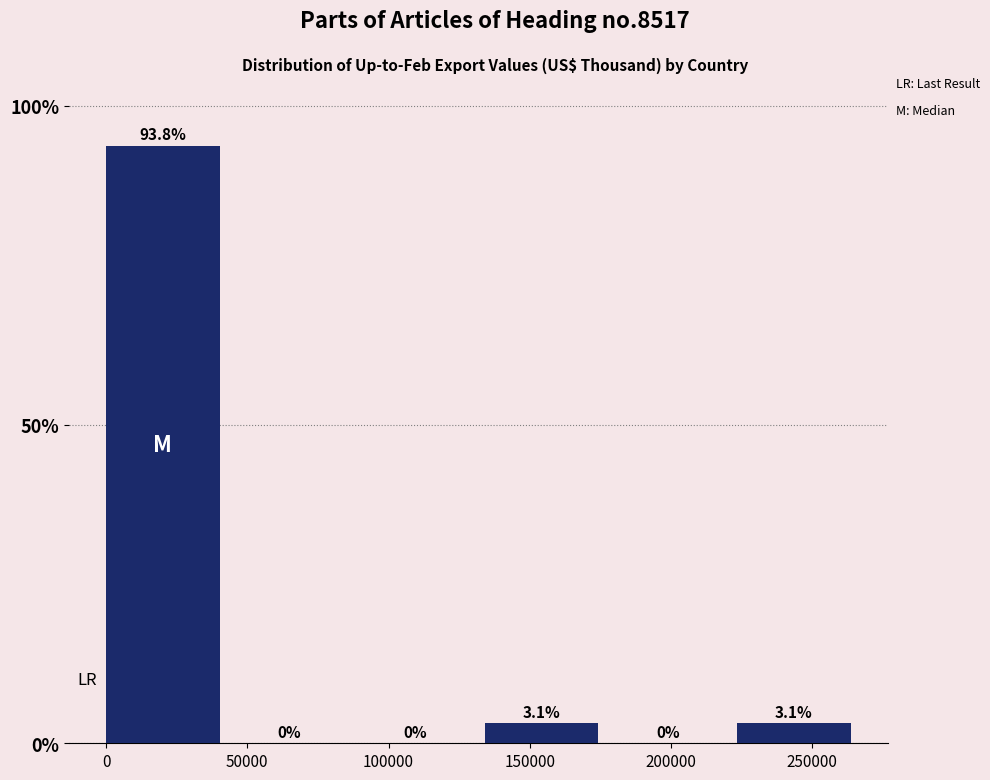

Reading left to right, transcribe this chart: for each bar, give the range it covers on the x-axis and its height. The bar edges are not printed on the chart, so give them approximately, as read against the axis.

0 to 45000: 93.8
45000 to 90000: 0.0
90000 to 135000: 0.0
135000 to 180000: 3.1
180000 to 225000: 0.0
225000 to 270000: 3.1